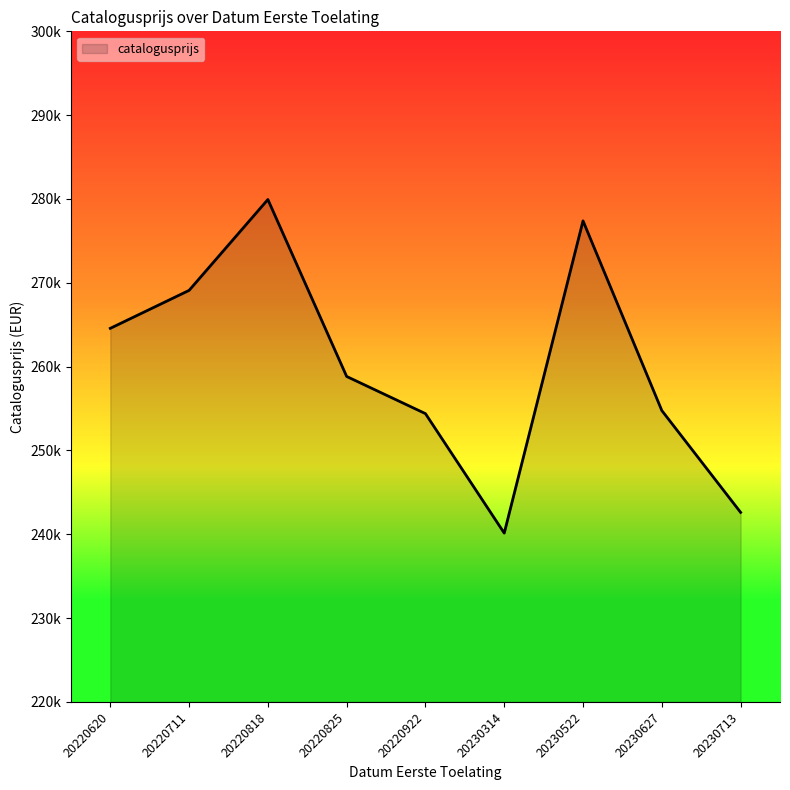

Which category has the lowest value across all series?

20230314